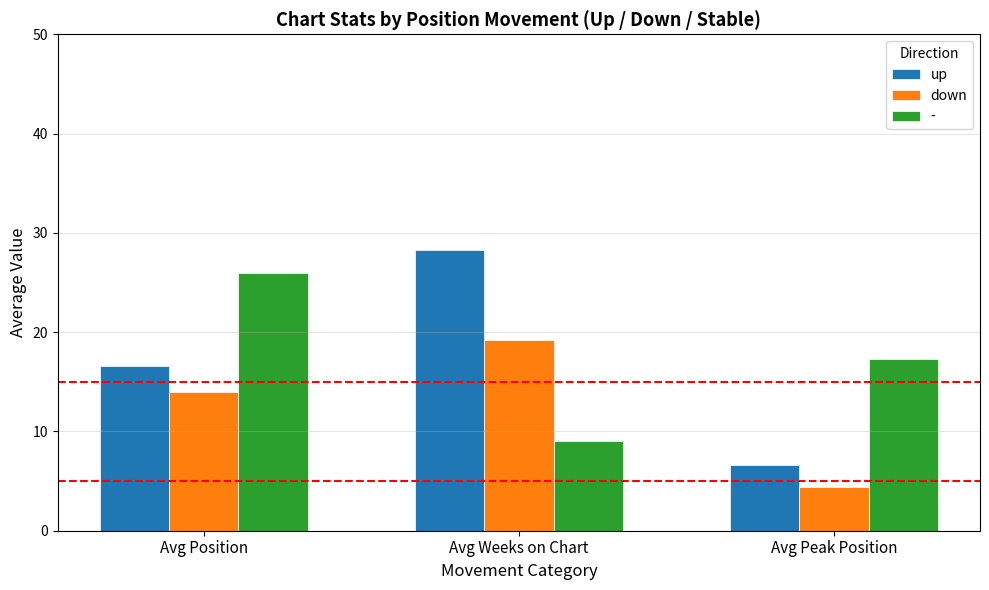

What position from the left is Avg Position?

1